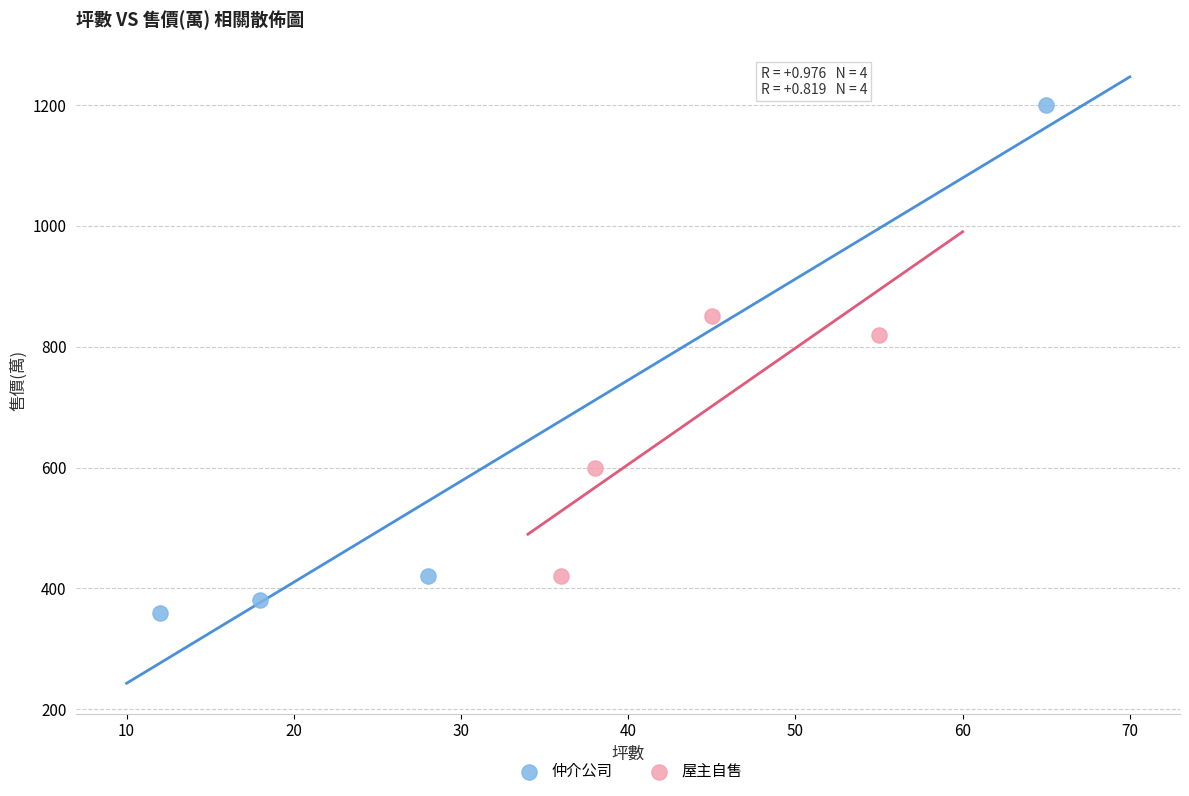

Which series has the widest spread of Y values?

仲介公司